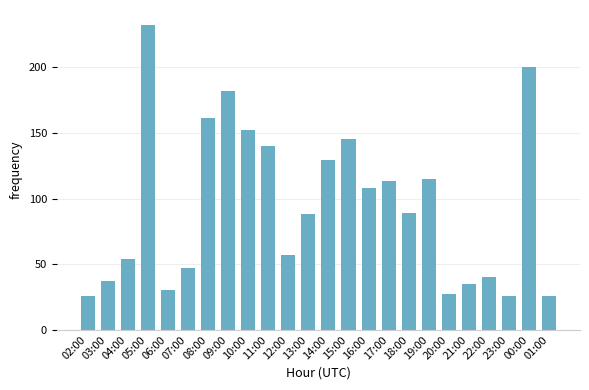

Reading left to right, list all the values displayed in this chart.

26	37	54	232	30	47	161	182	152	140	57	88	129	145	108	113	89	115	27	35	40	26	200	26